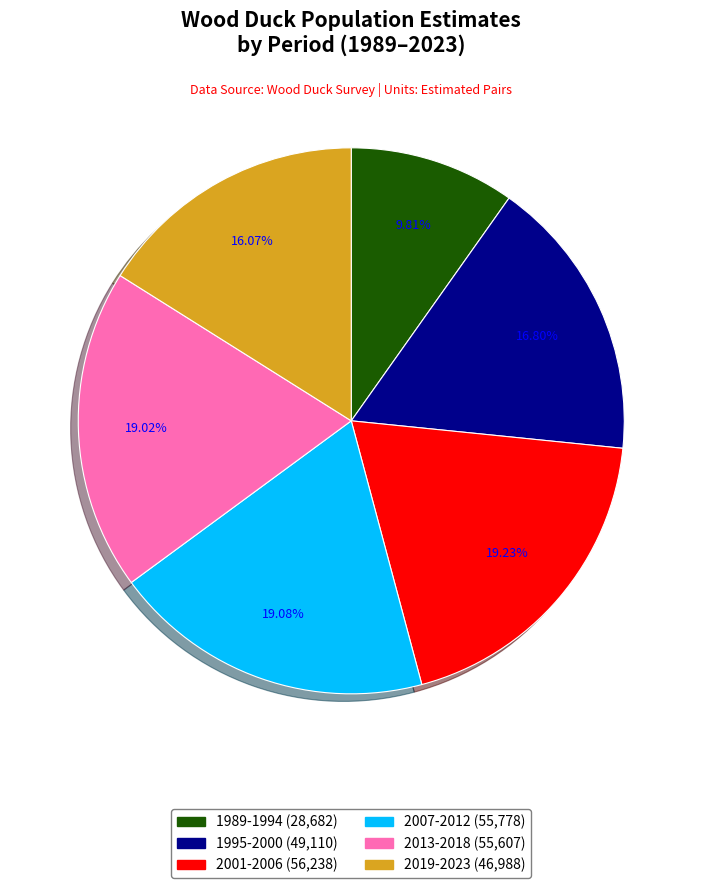

Is there any slice that represents more than half of the pie?

No